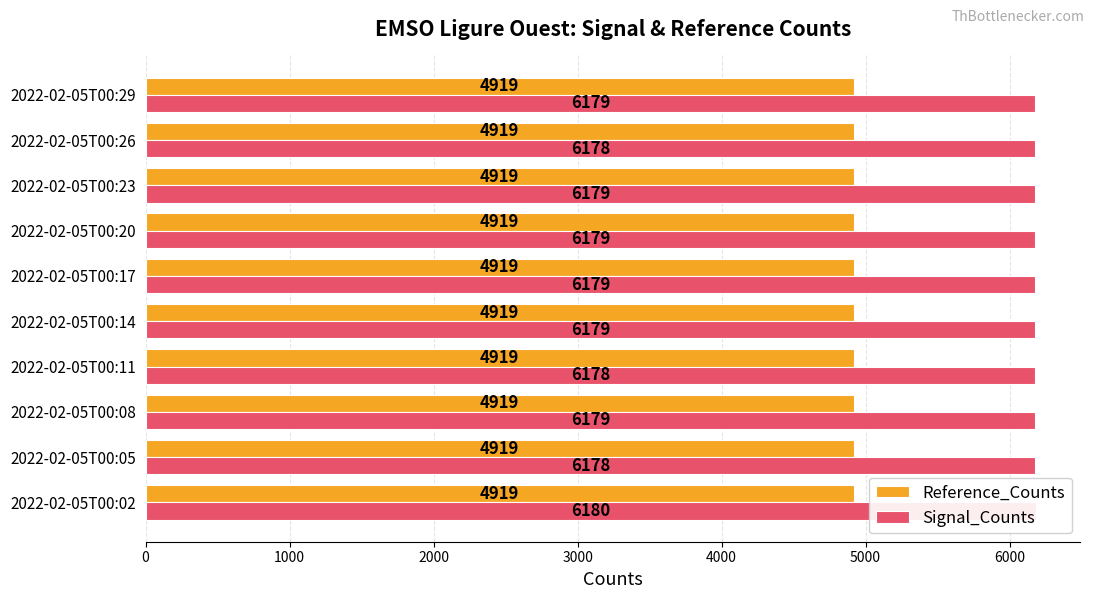

What is the value of the Signal_Counts bar at the 7th from the left?

6179.0